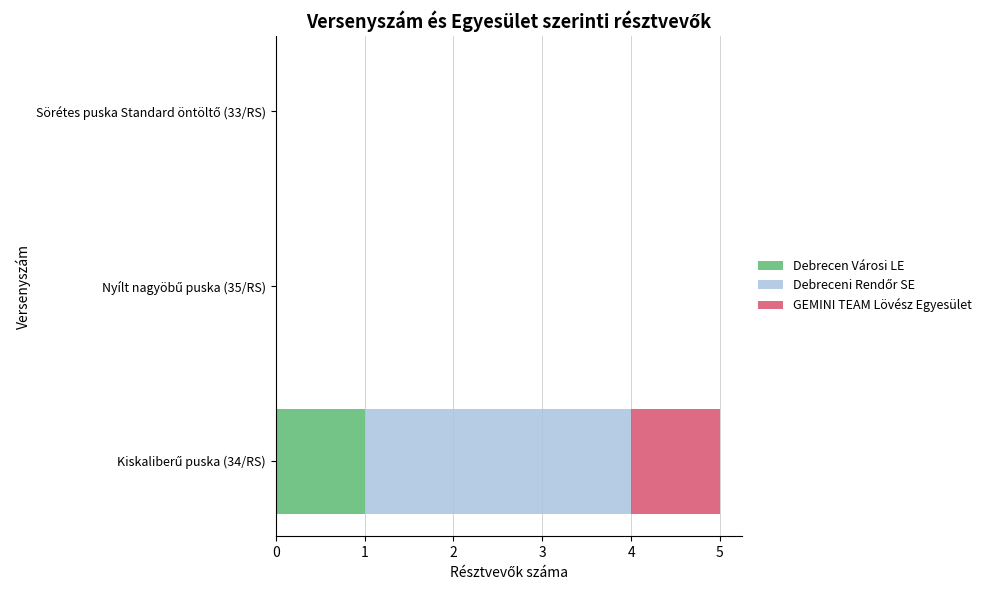

How many series are shown in this chart?

3